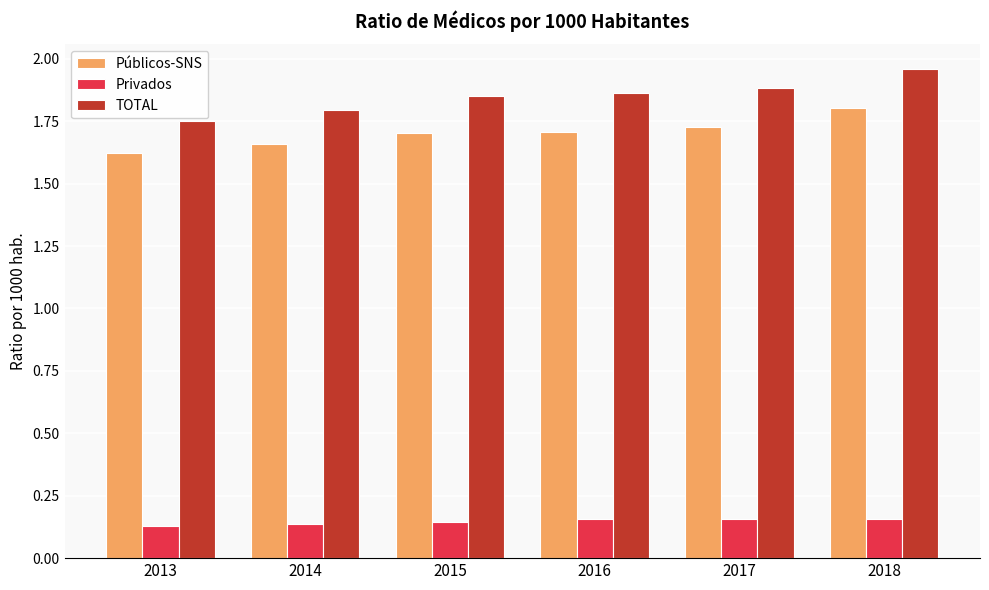

The Públicos-SNS series shows 1.7 at 2016. True or false?

True